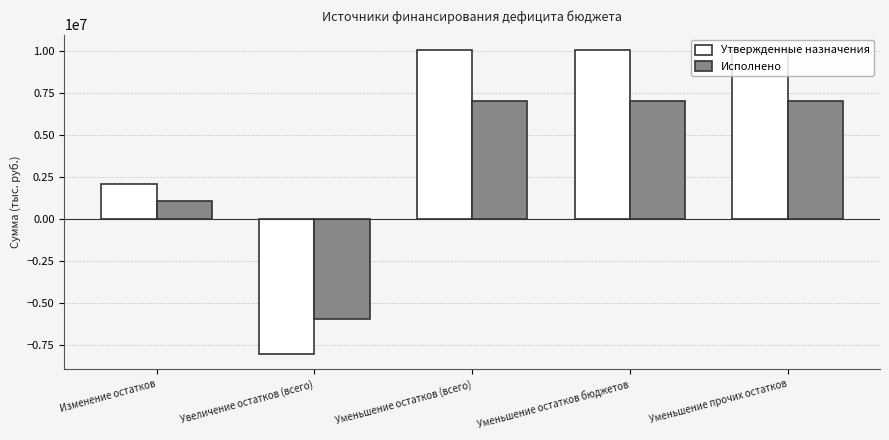

What position from the right is Уменьшение прочих остатков?

1